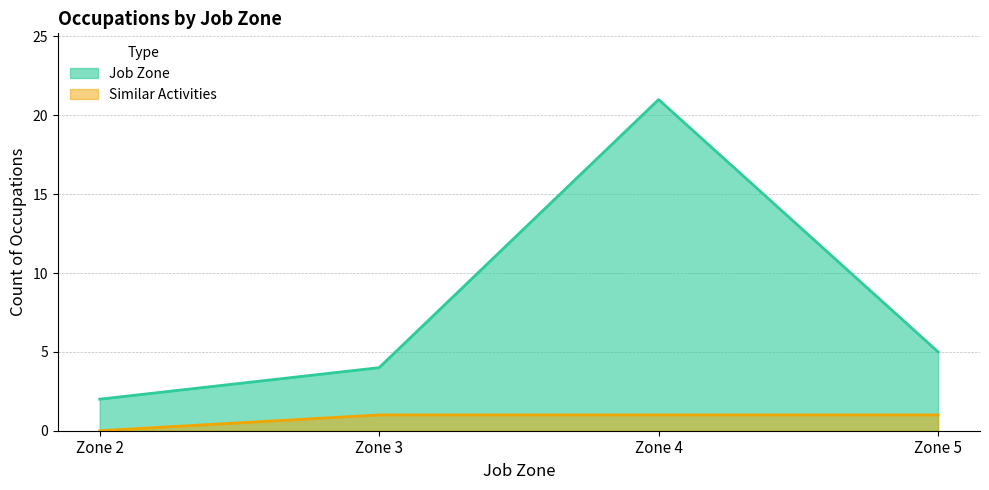

Is the value of Job Zone at Zone 2 greater than the value of Similar Activities at Zone 5?

Yes